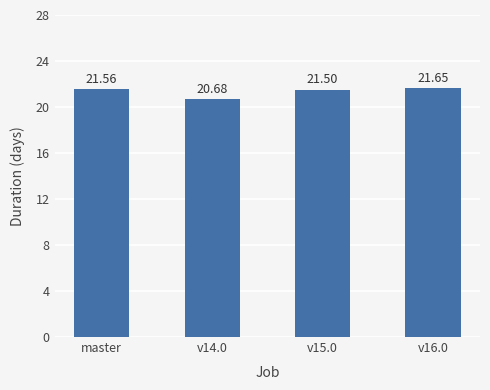

Rank the categories by value from lowest to highest.

v14.0, v15.0, master, v16.0